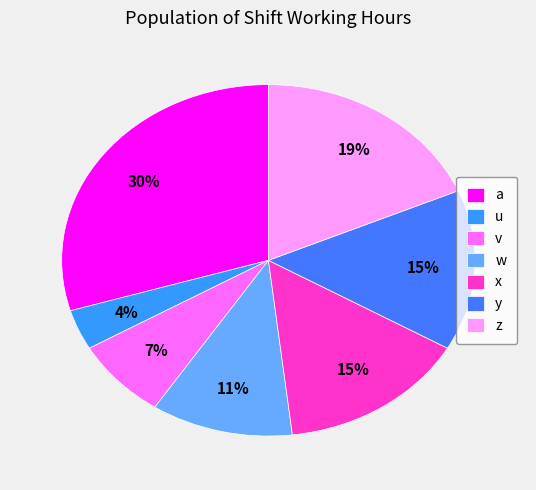

Is there a majority slice in this chart?

No